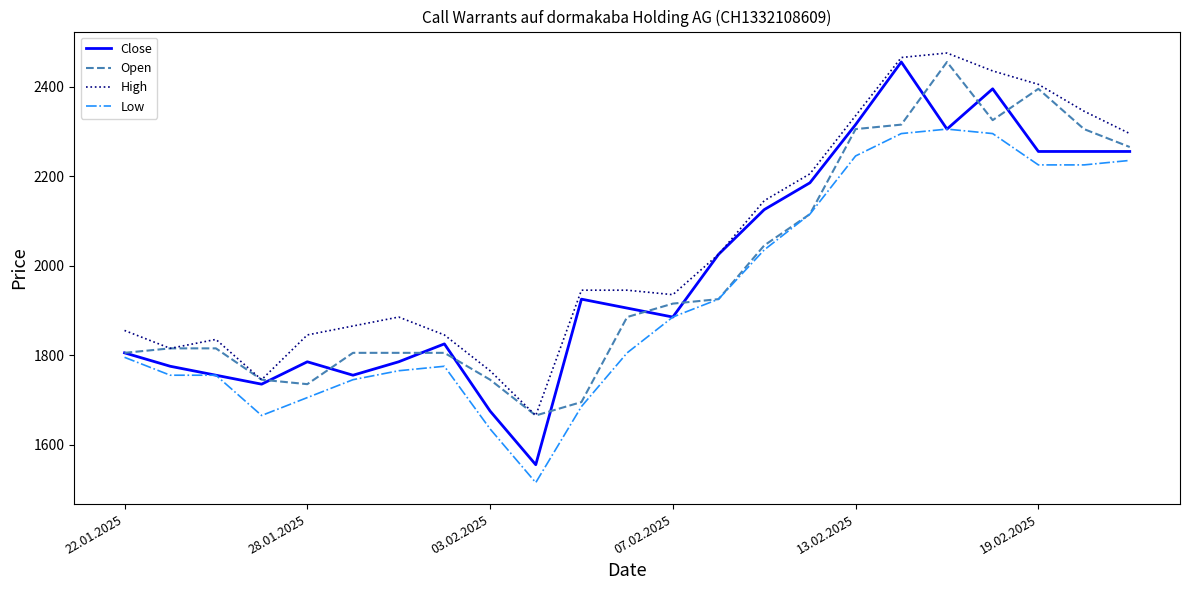

Reading left to right, transcribe all the data shown in this chart.

Close: 1805	1775	1755	1735	1785	1755	1785	1825	1675	1555	1925	1905	1885	2025	2125	2185	2315	2455	2305	2395	2255	2255	2255
Open: 1805	1815	1815	1745	1735	1805	1805	1805	1745	1665	1695	1885	1915	1925	2045	2115	2305	2315	2455	2325	2395	2305	2265
High: 1855	1815	1835	1745	1845	1865	1885	1845	1765	1665	1945	1945	1935	2025	2145	2205	2335	2465	2475	2435	2405	2345	2295
Low: 1795	1755	1755	1665	1705	1745	1765	1775	1635	1515	1685	1805	1885	1925	2035	2115	2245	2295	2305	2295	2225	2225	2235